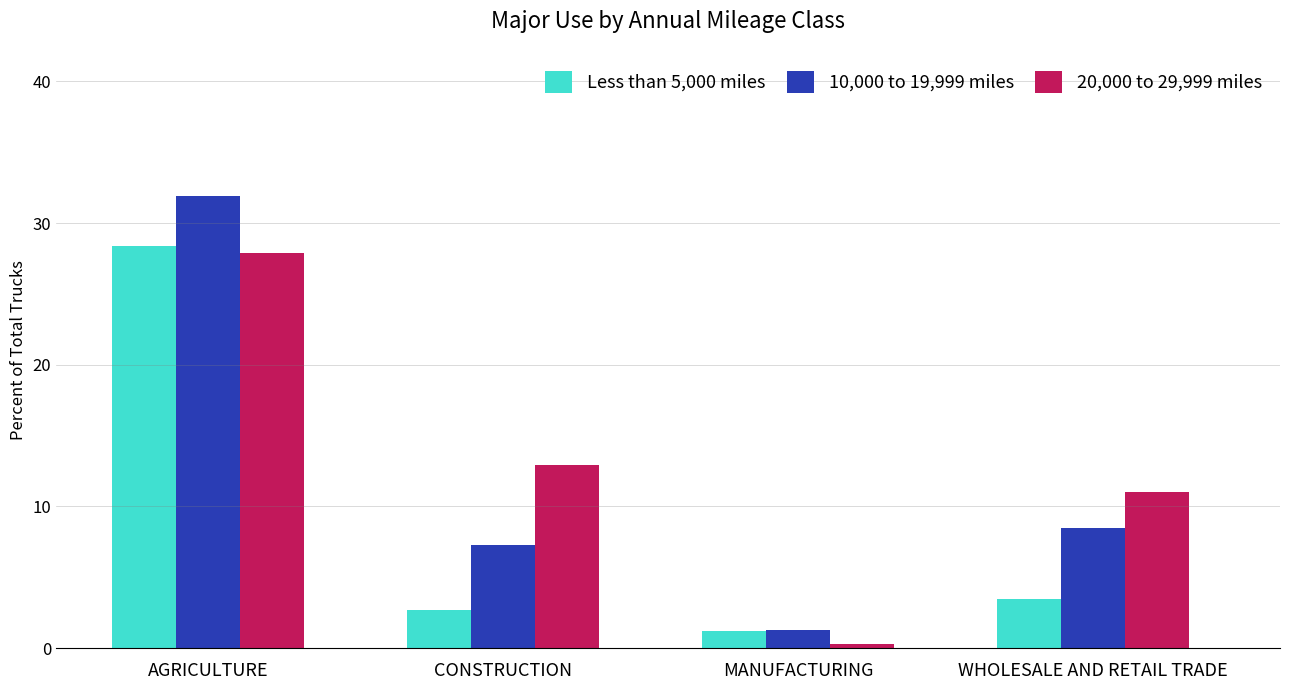

At which label does Less than 5,000 miles first exceed 3?

AGRICULTURE